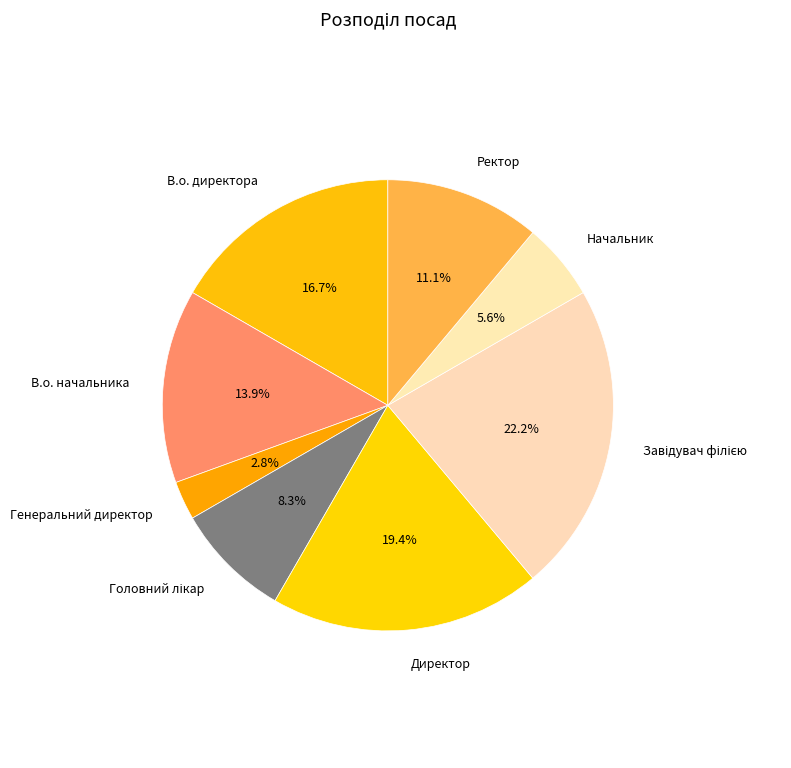

Which category has the smallest portion of the pie?

Генеральний директор